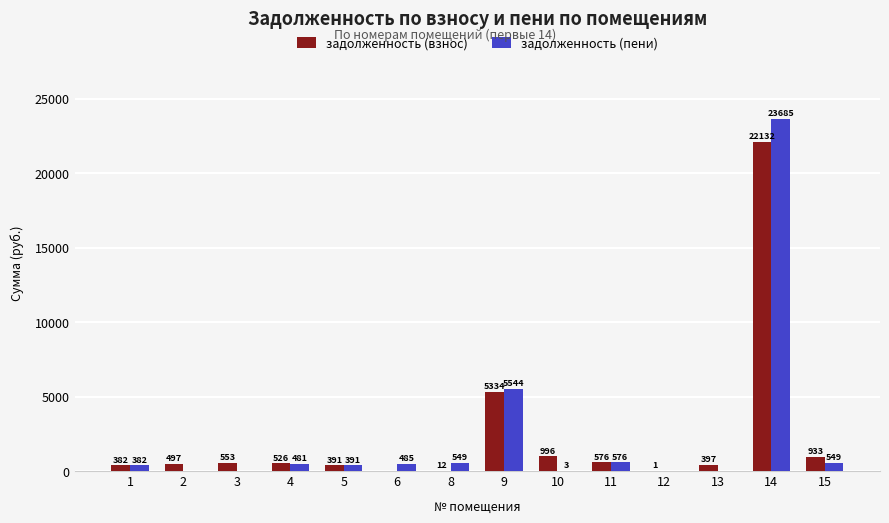

What is the approximate value of задолженность (взнос) at 11?

576.5